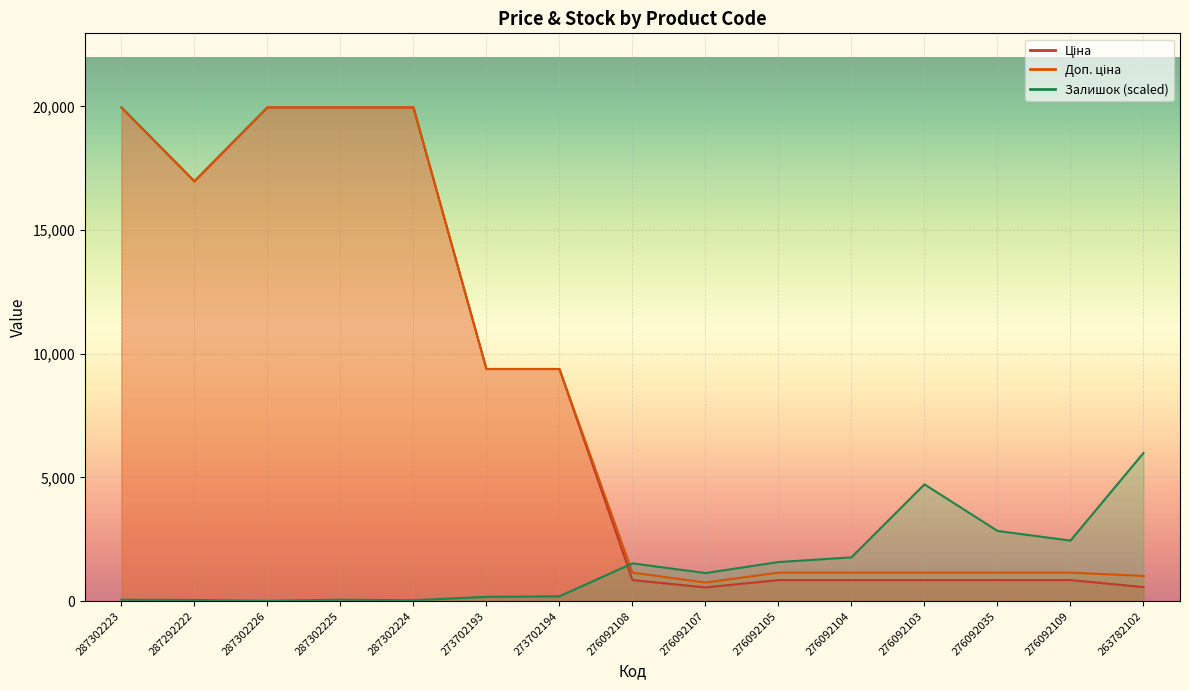

What is the label of the 11th point from the left?

276092104